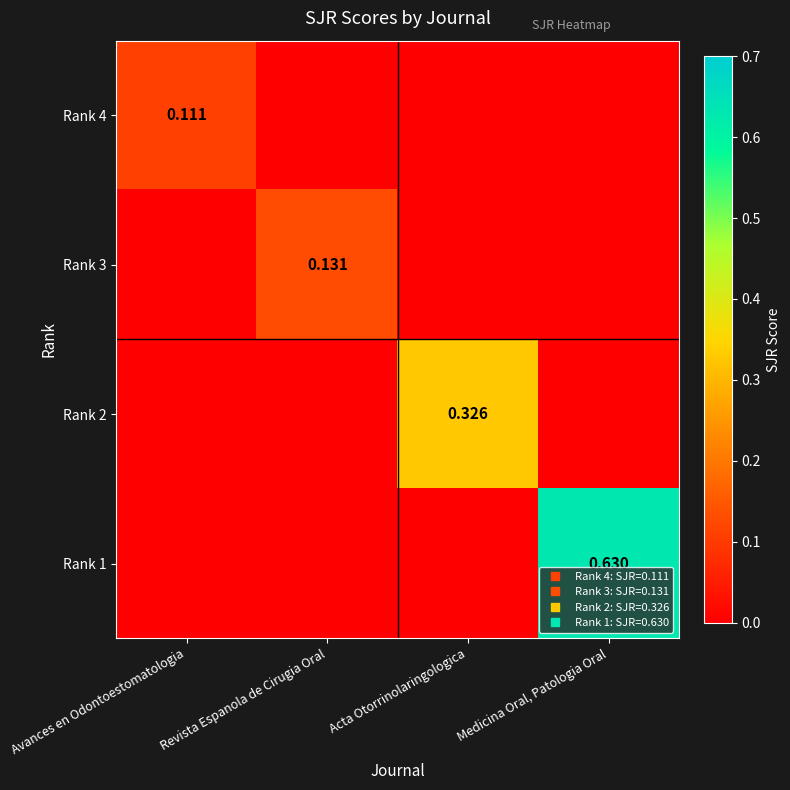

Which category has the lowest value across all series?

Revista Espanola de Cirugia Oral